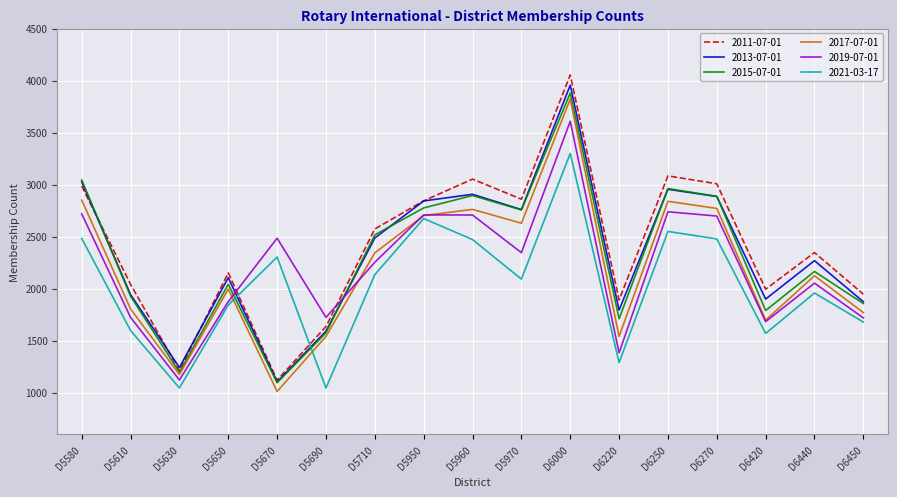

Is the value of 2017-07-01 at D5970 greater than the value of 2013-07-01 at D5670?

Yes